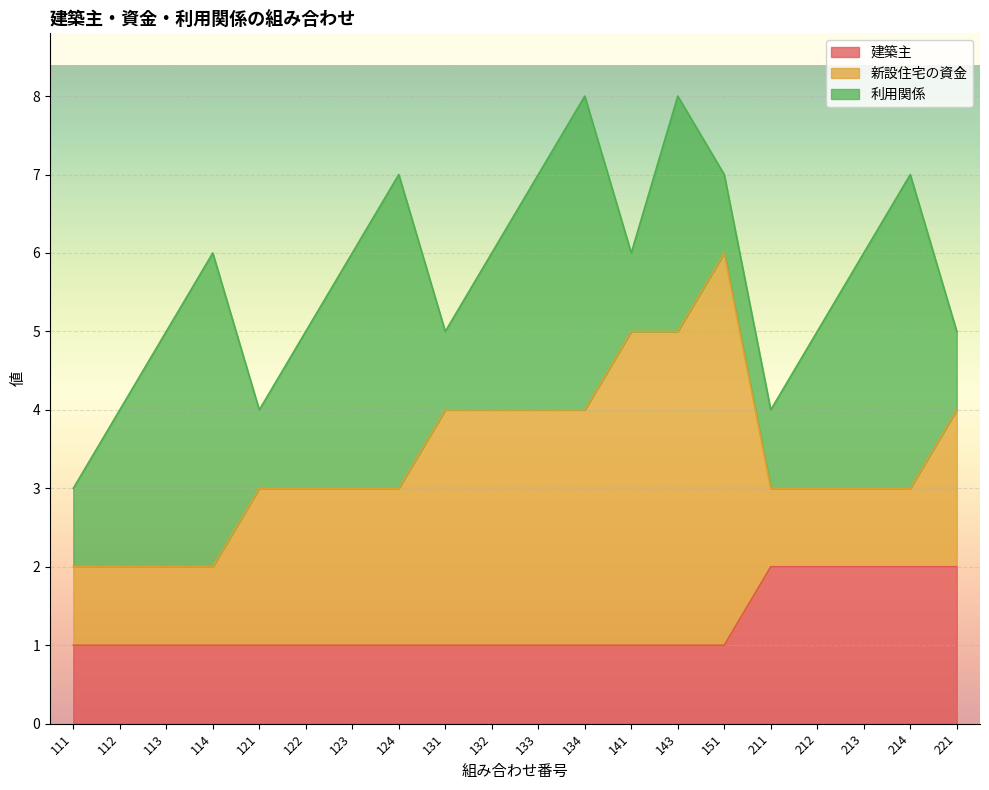

True or false: 利用関係 has more than 2 points higher than both neighbors.

True